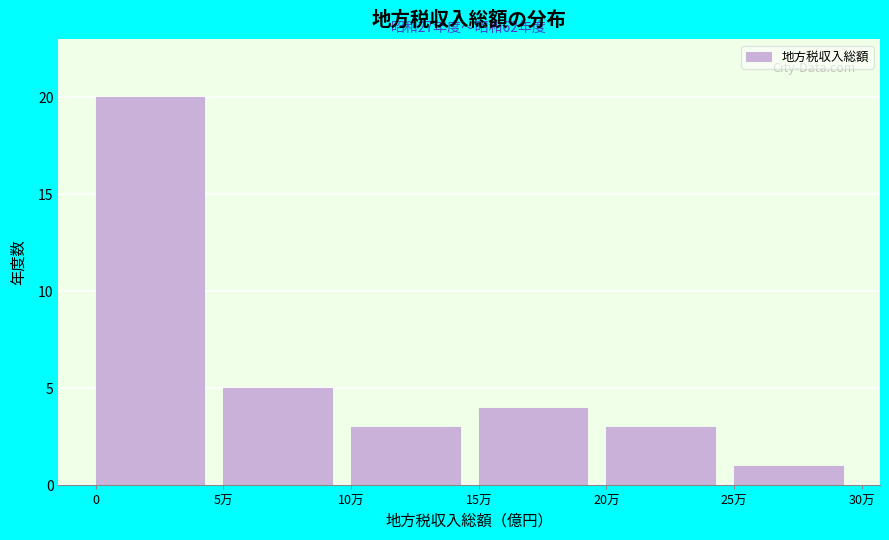

Reading right to left, what are all the values shown in this chart?

1	3	4	3	5	20